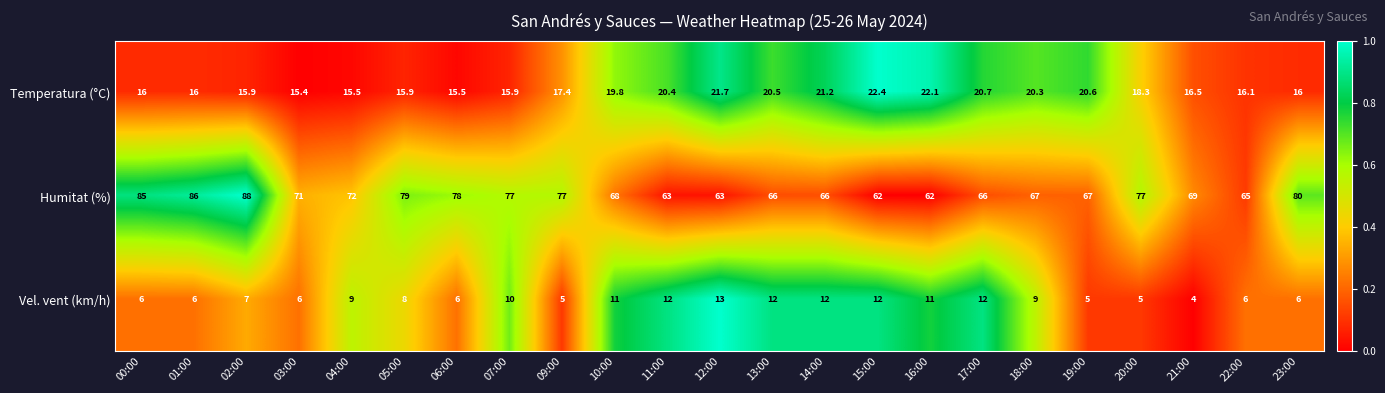

Which series has the largest total across all categories?

Humitat (%)